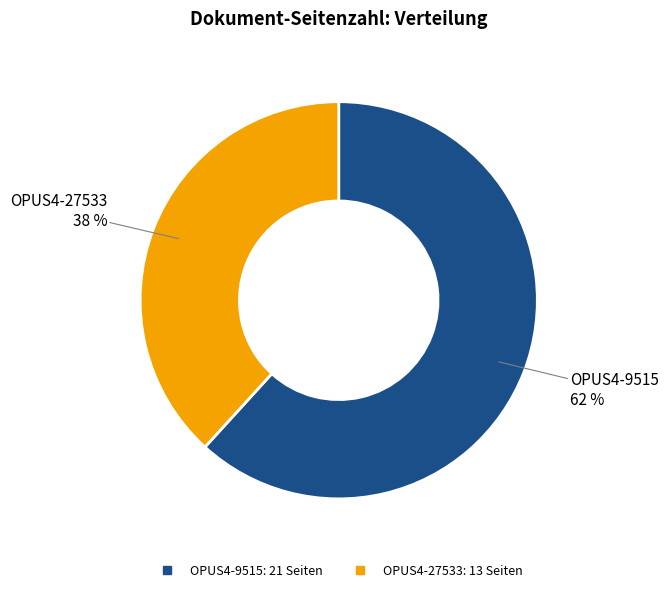

Which slice is the smallest?

OPUS4-27533